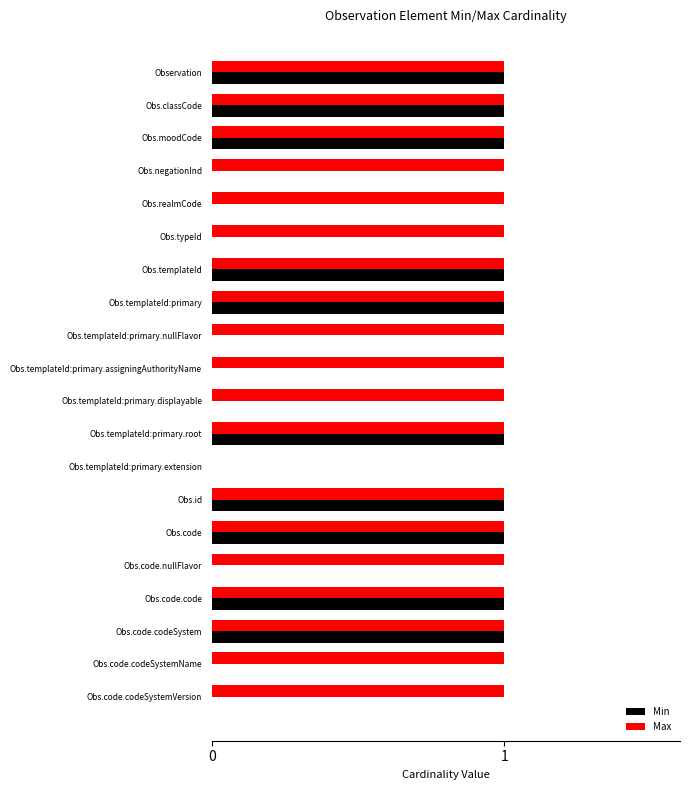

What is the sum of all Max values?

19